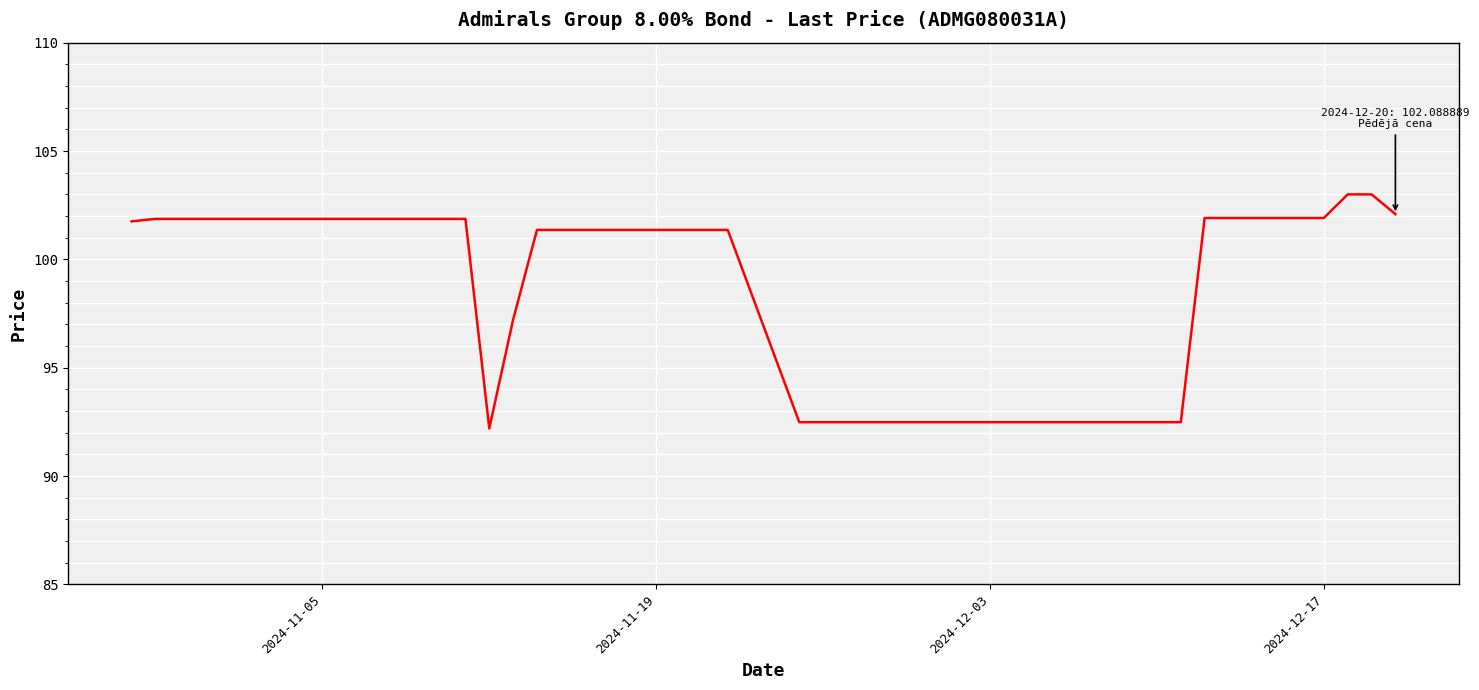

What is the difference between the second highest and minimum values?

10.8